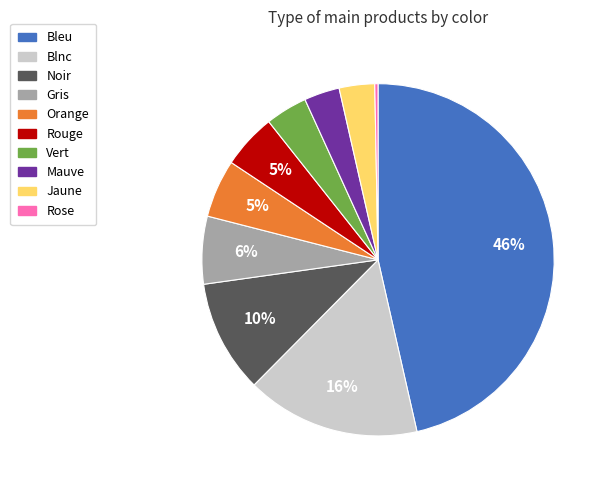

Is there any slice that represents more than half of the pie?

No